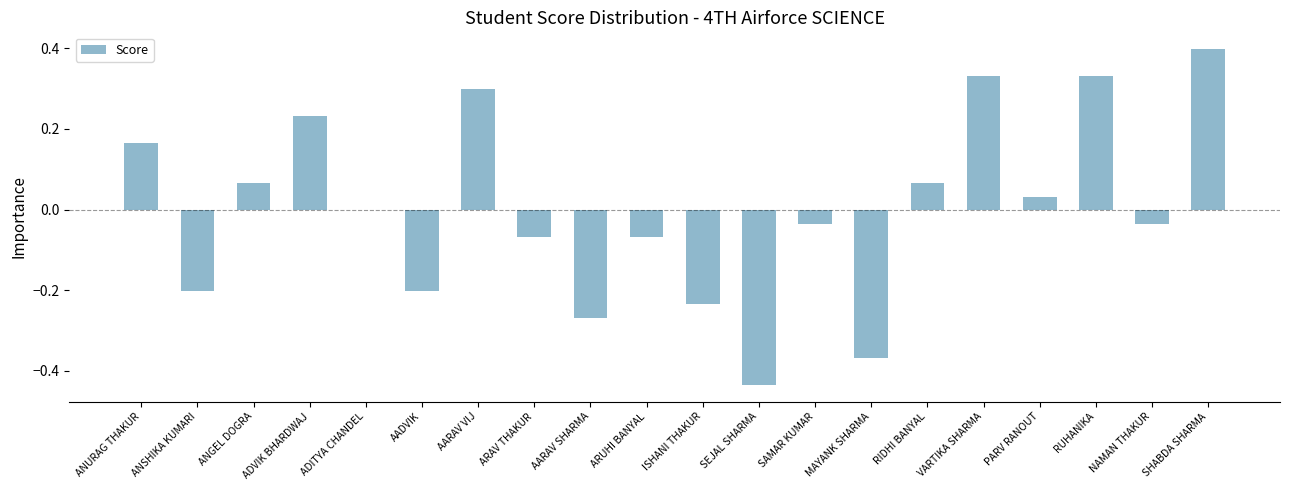

Is it true that the value at ISHANI THAKUR is -0.2?

True